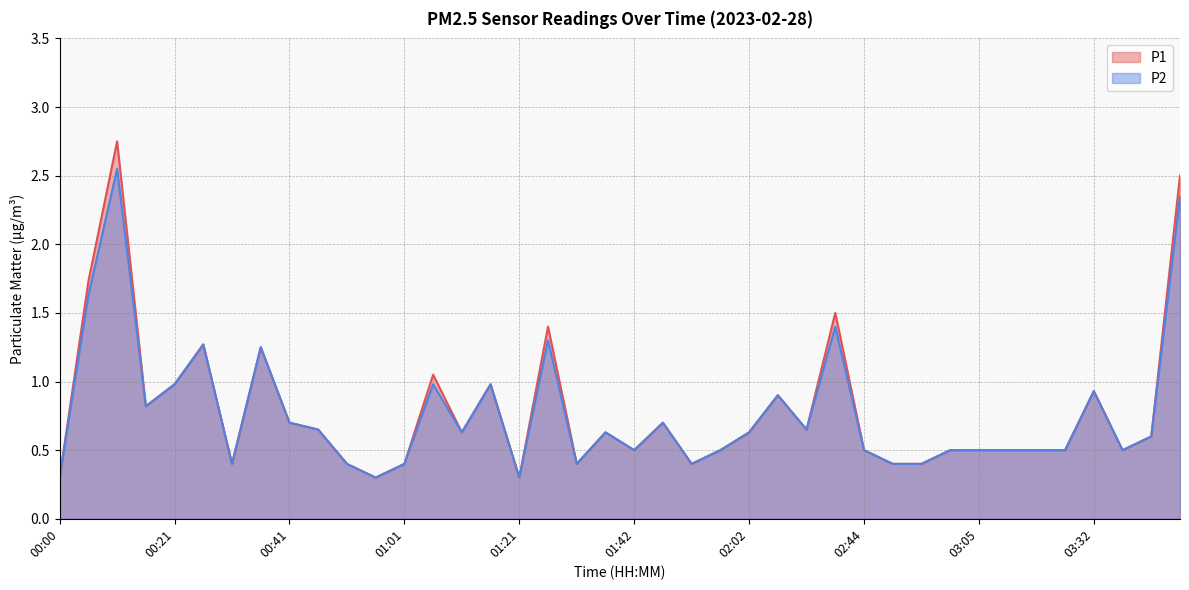

Which series has the largest total across all categories?

P1